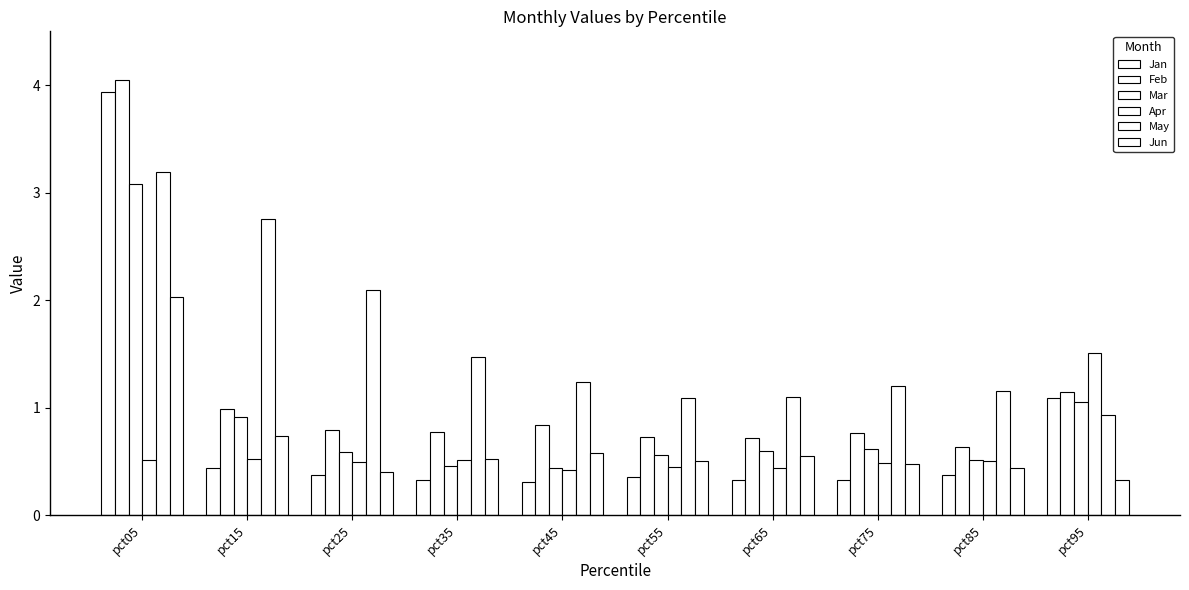

How many data points in May are less than 1?

1